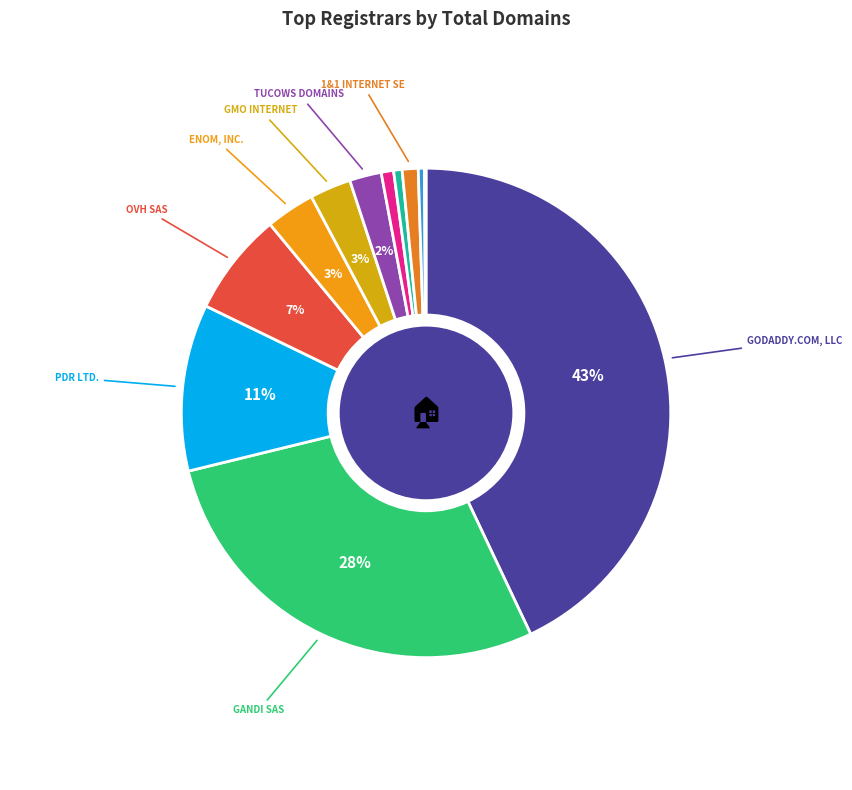

Rank the categories by value from highest to lowest.

GoDaddy.com, LLC, Gandi SAS, PDR Ltd. d/b/a PublicDomainRegistry.com, OVH sas, eNom, Inc., GMO Internet, Inc. d/b/a Onamae.com, Tucows Domains Inc., 1&1 Internet SE, MarkMonitor Inc., CSC Corporate Domains, Inc., Wild West Domains, LLC, Network Solutions, LLC